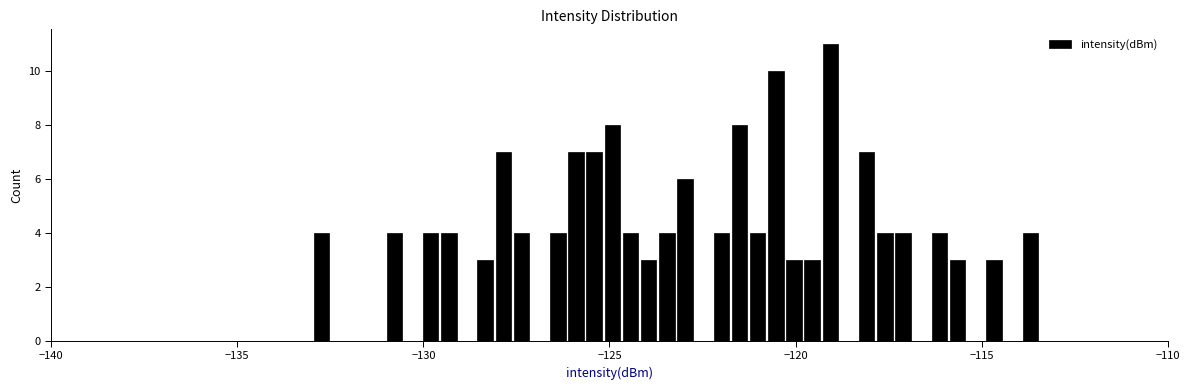

Around what value on the x-axis is the tallest bar? Give the approximate position of its centre, as read against the axis.

-119.0